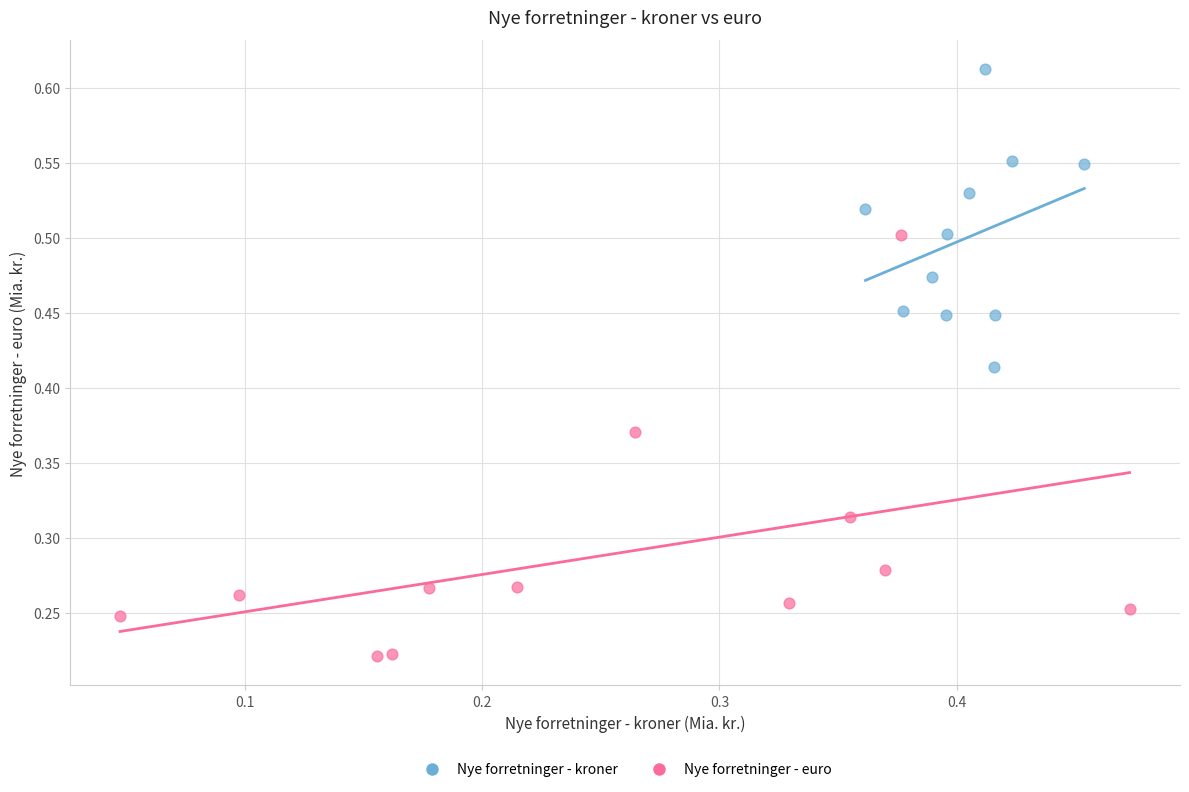

Which series contains the lowest Y value?

Nye forretninger - euro